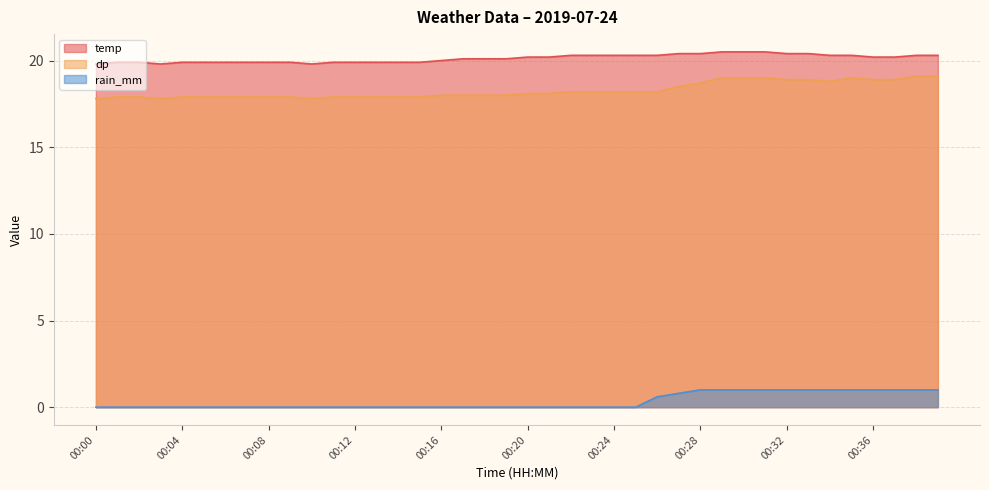

What is the minimum value for temp?

19.8